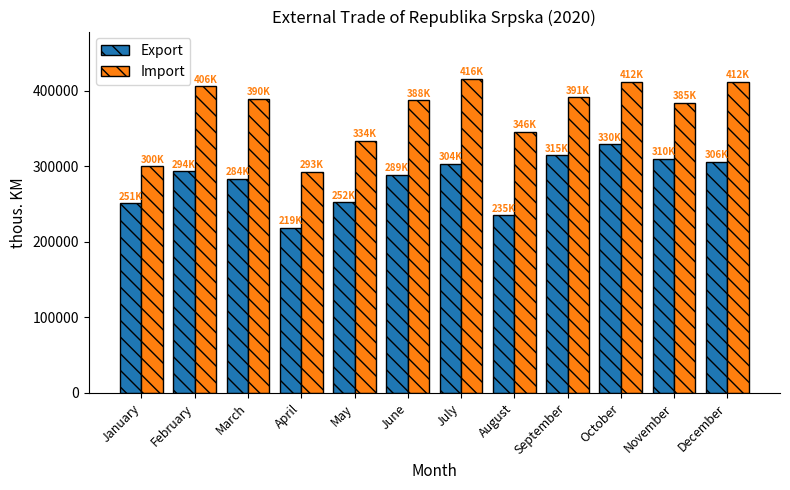

What is the value of the Import bar at the 9th from the left?

391374.4